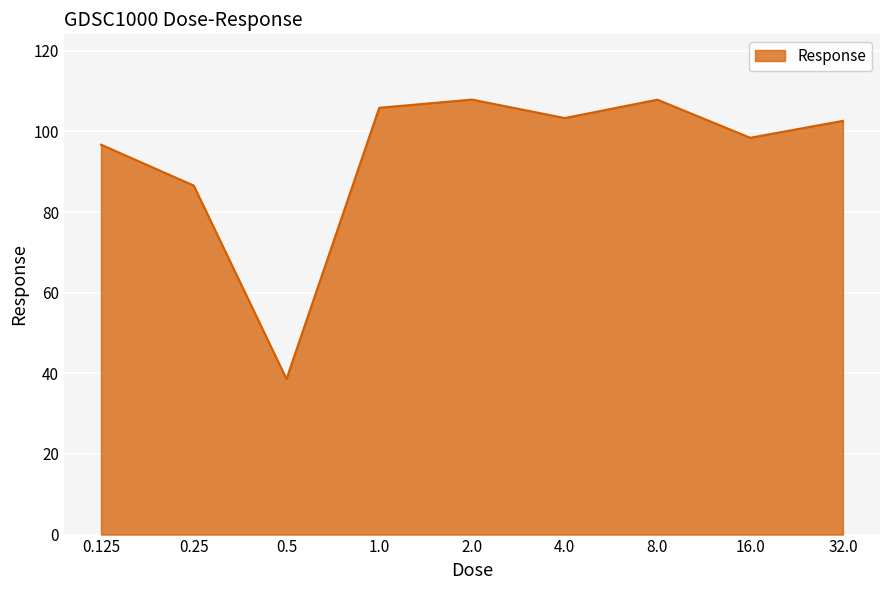

True or false: the data has more than 2 interior local peaks.

False